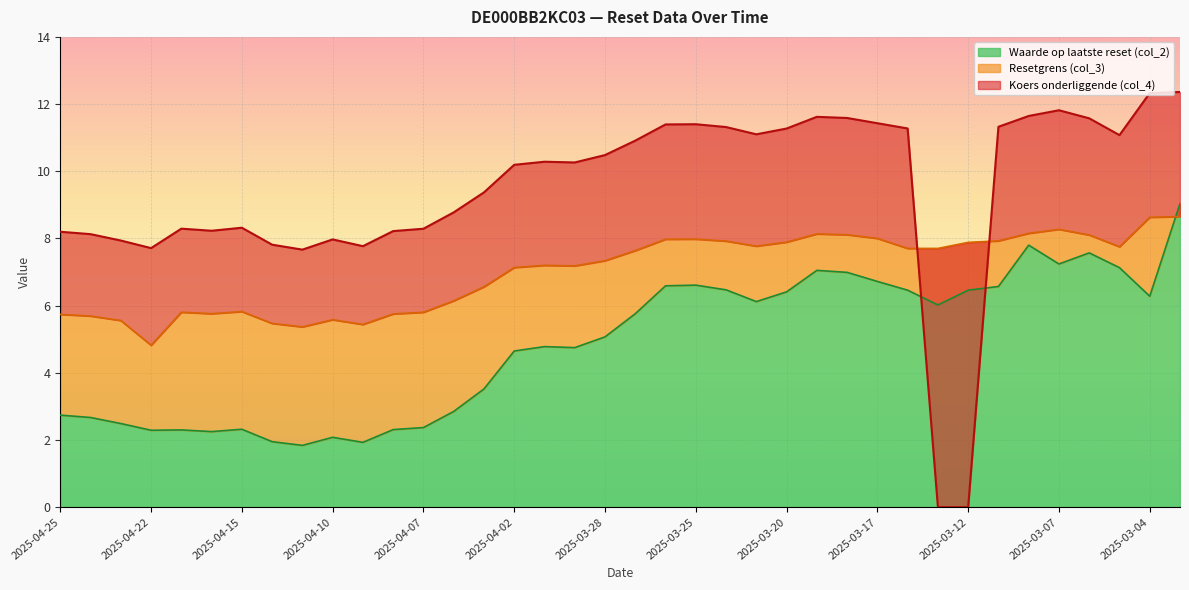

Is the value of Waarde op laatste reset (col_2) at 2025-04-22 greater than the value of Koers onderliggende (col_4) at 2025-04-23?

No